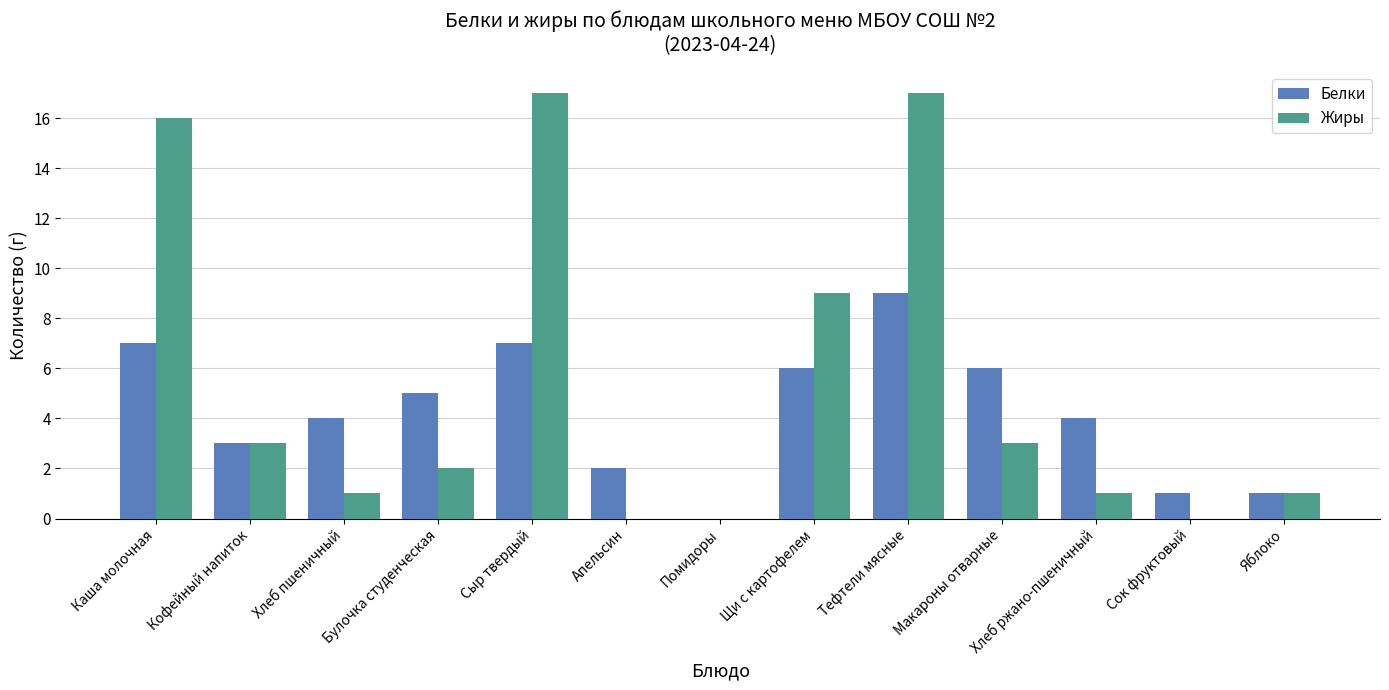

How many distinct data groups are displayed?

2